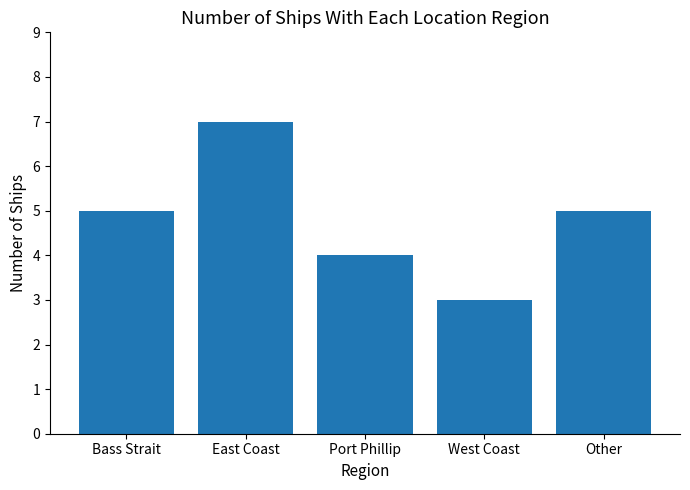

What is the average value?

5